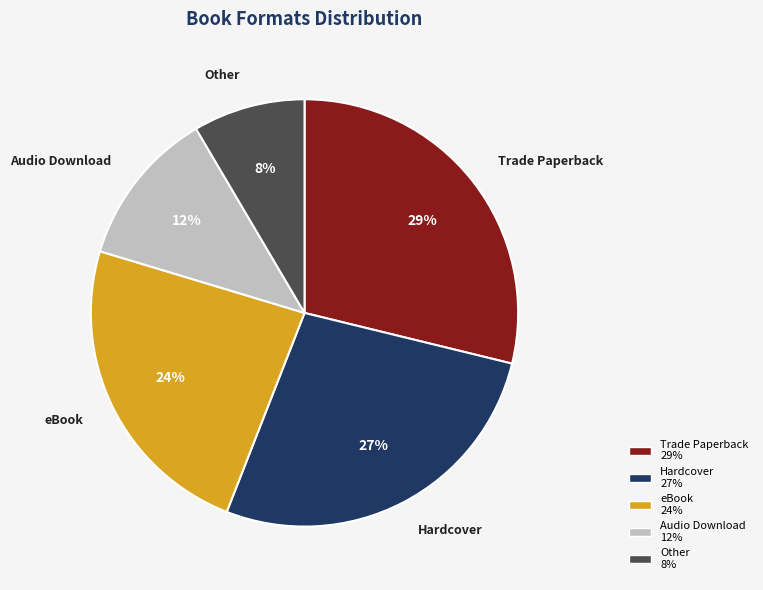

Which has a higher value, Trade Paperback or Audio Download?

Trade Paperback